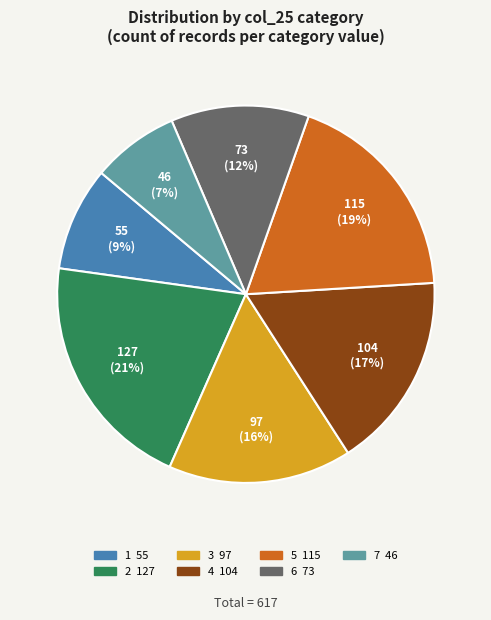

Rank the categories by value from lowest to highest.

7, 1, 6, 3, 4, 5, 2